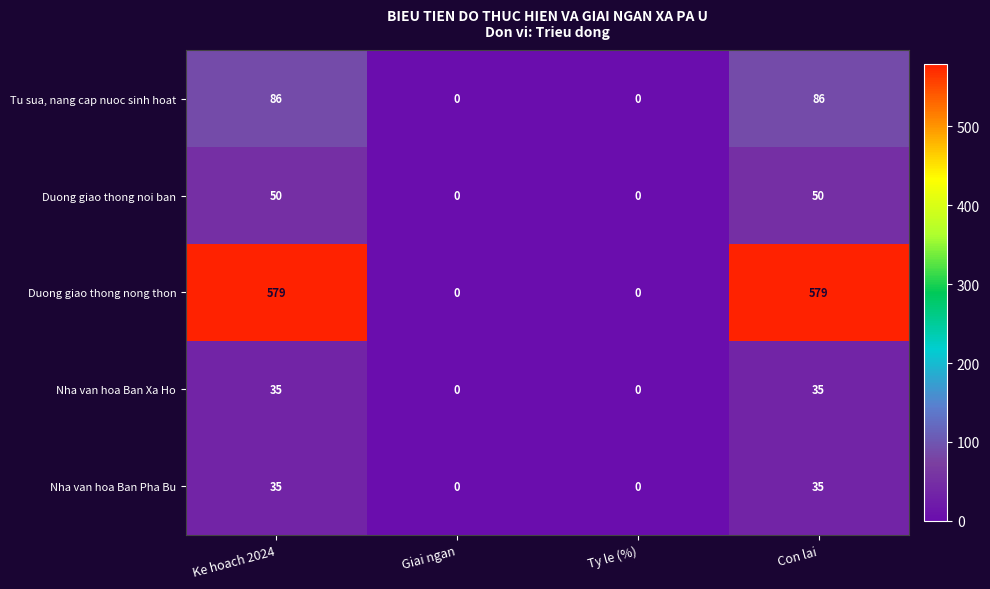

What is the difference between the Nha van hoa Ban Pha Bu values at Ke hoach 2024 and Giai ngan?

35